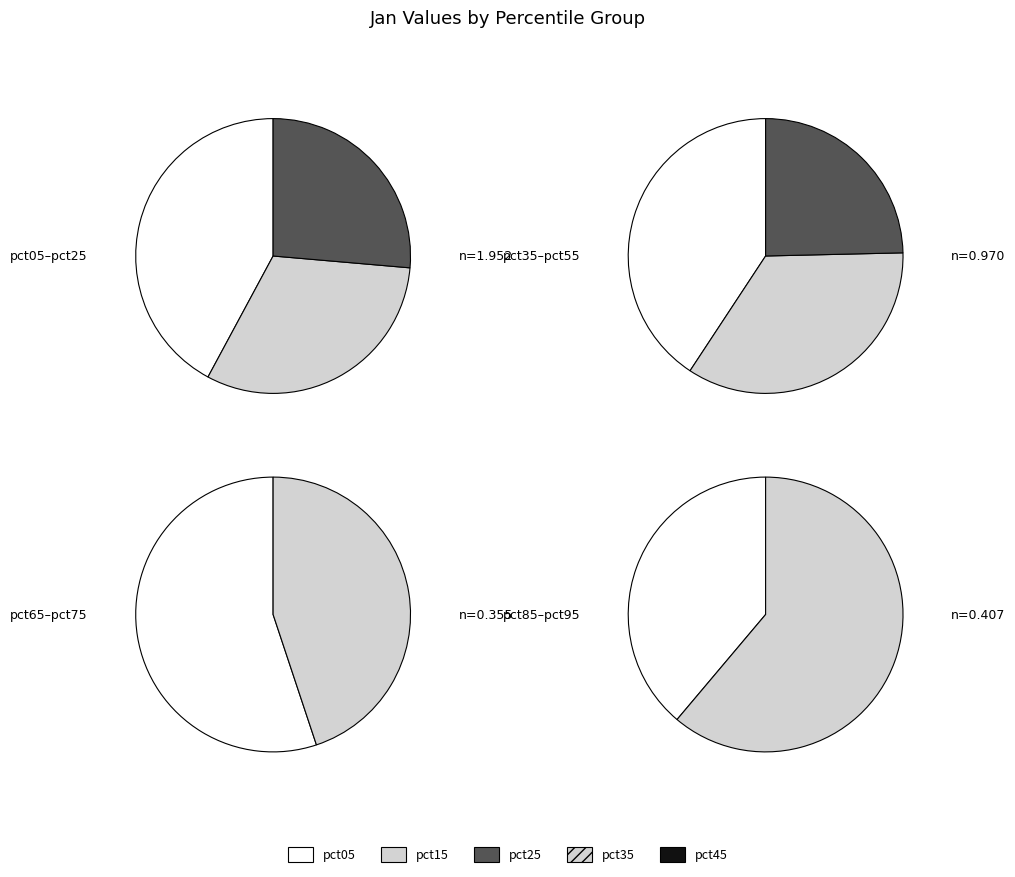

What is the total percentage of pct35 and pct05?

33.1%